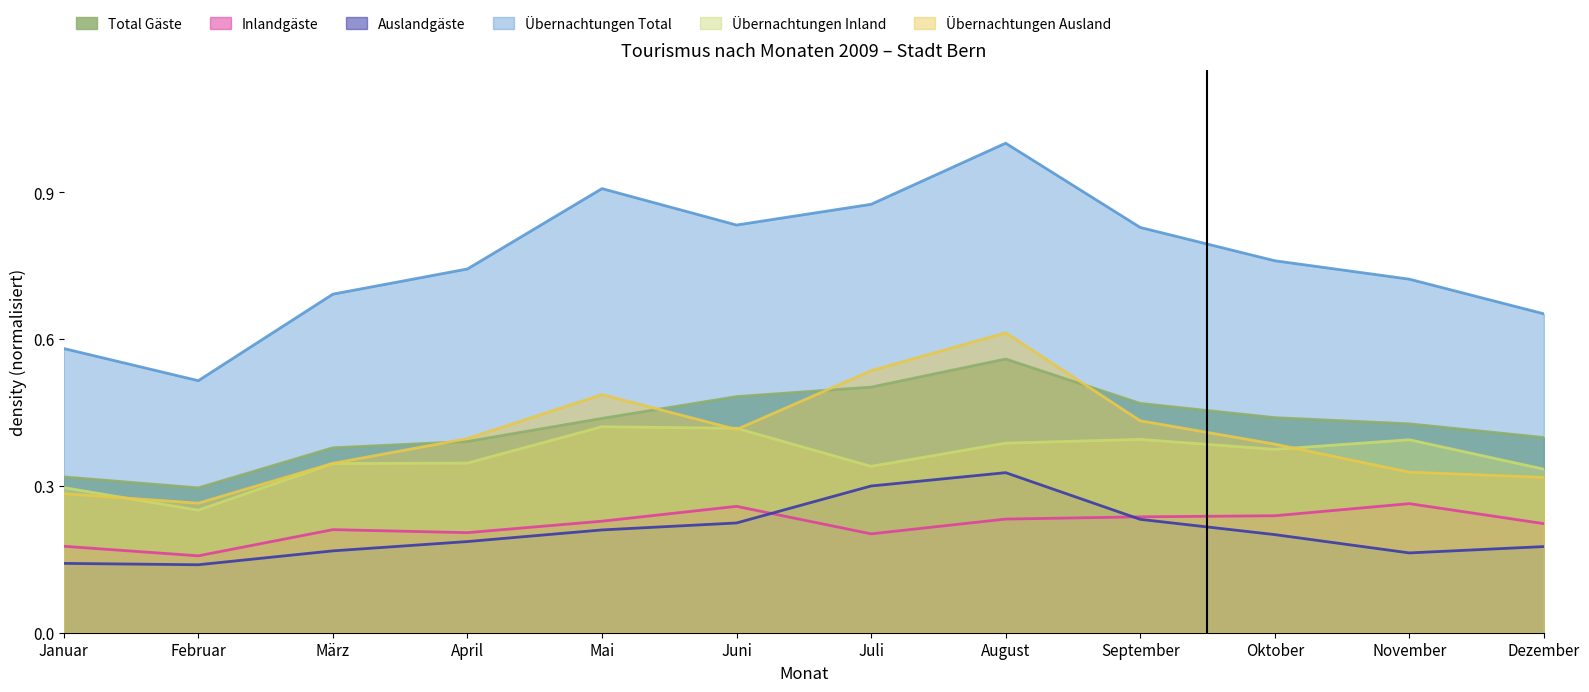

At which label is Inlandgäste closest to 0?

Februar